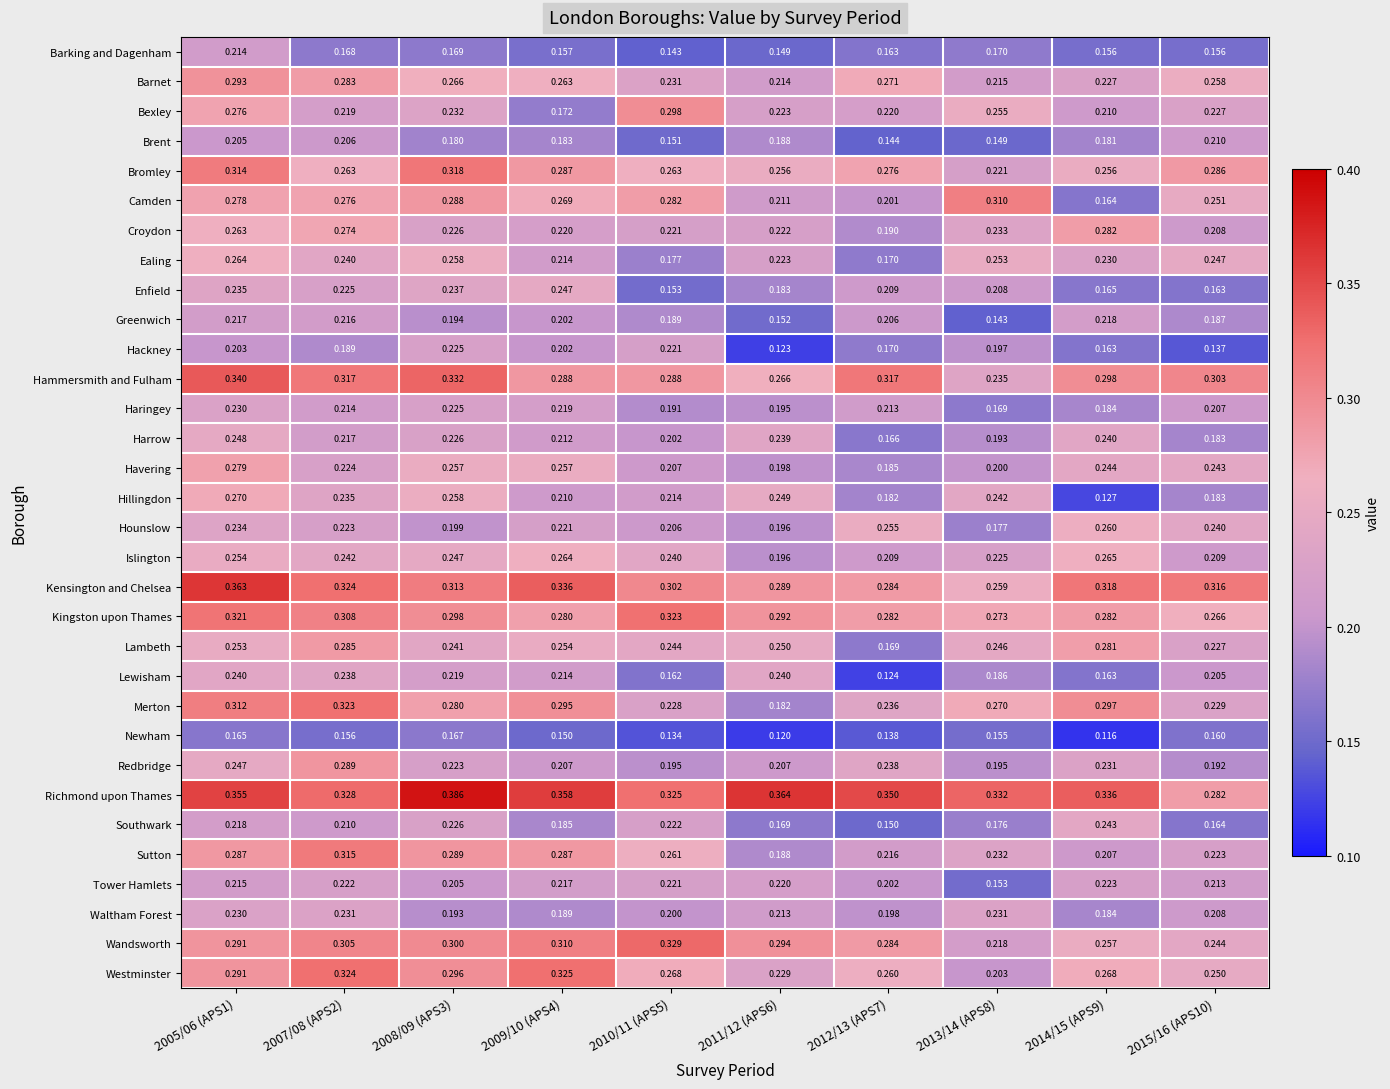

Is the value of Kensington and Chelsea at 2013/14 (APS8) greater than the value of Newham at 2012/13 (APS7)?

Yes